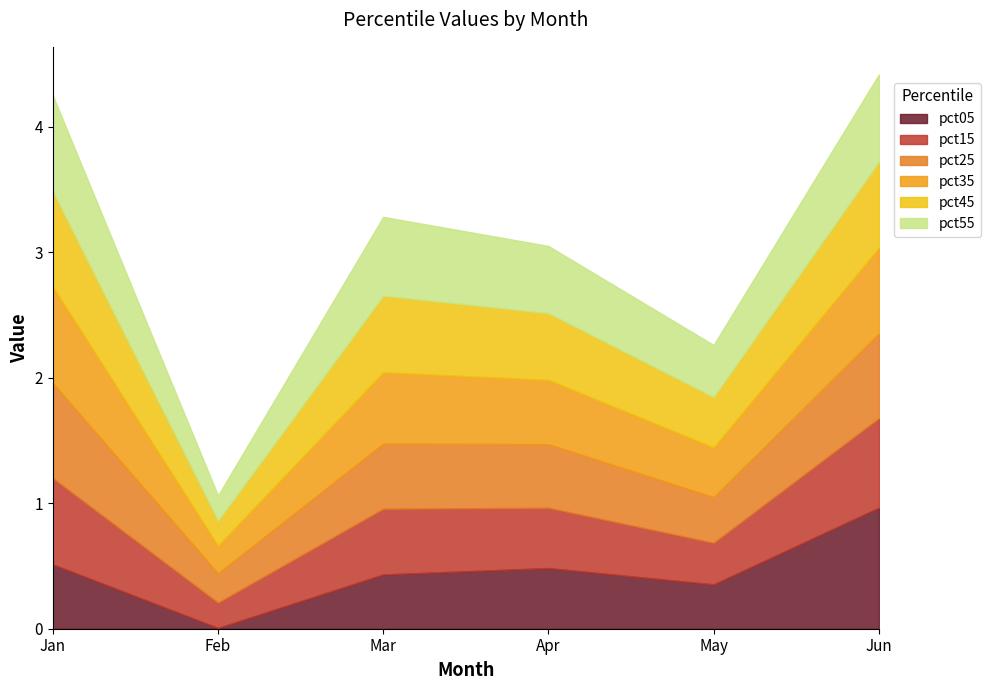

What is the difference between the pct25 values at Mar and Feb?

0.3